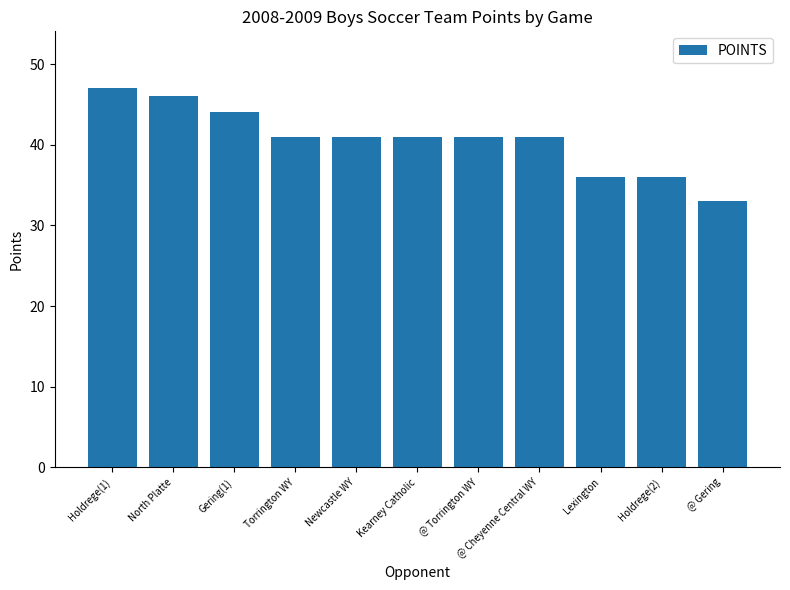

What is the approximate value at Torrington WY?

41